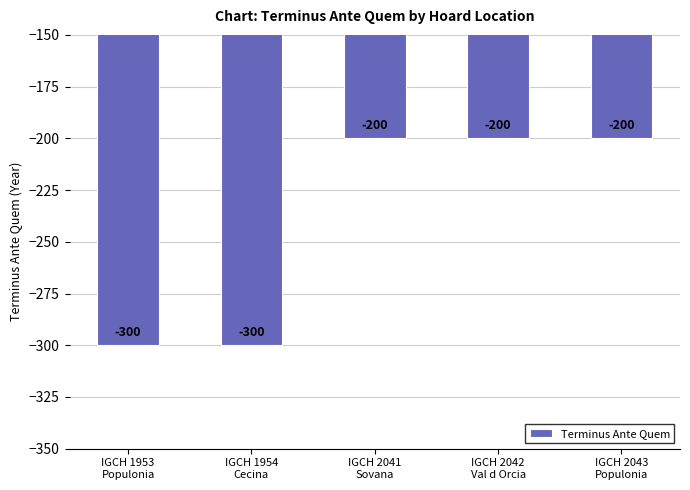

Reading right to left, what are all the values shown in this chart?

-200	-200	-200	-300	-300